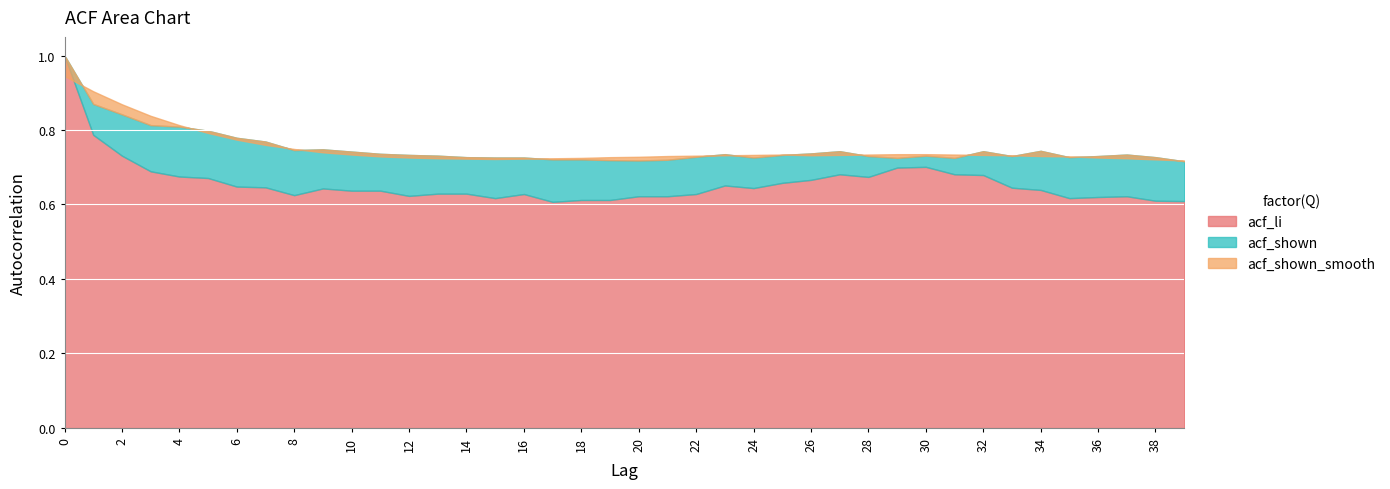

Rank the series by their maximum value, from lowest to highest.

acf_shown_smooth, acf_li, acf_shown